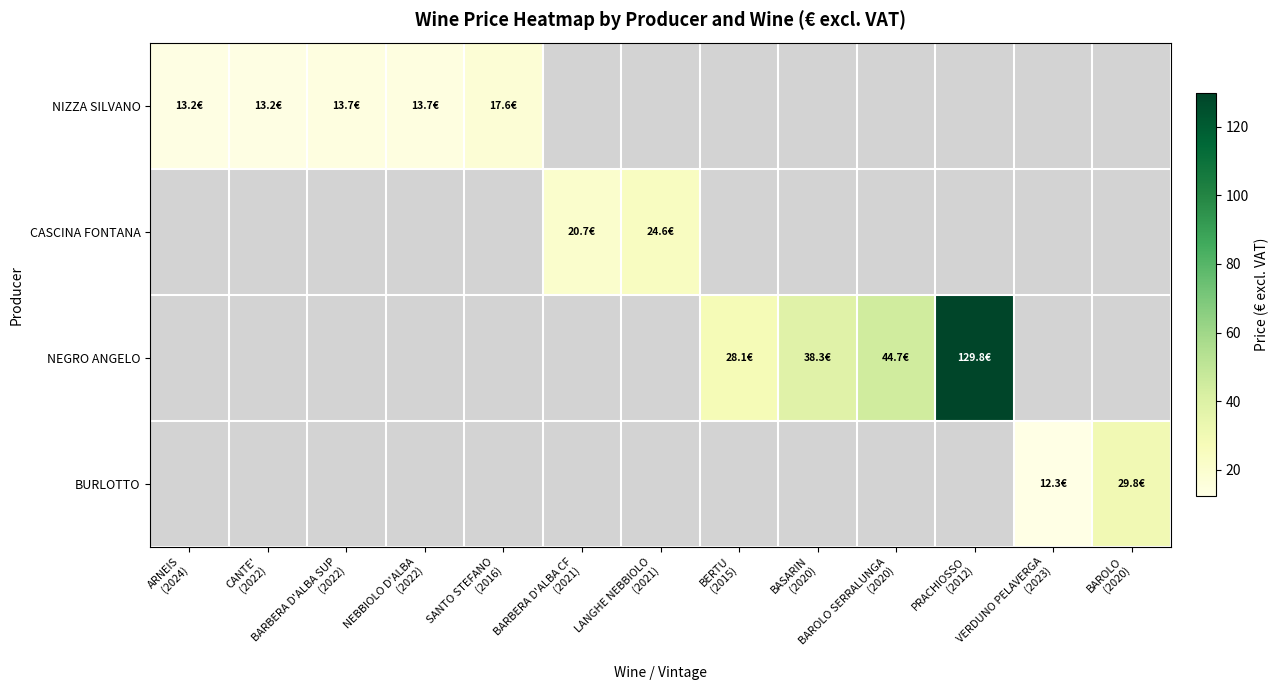

How many values in NEGRO ANGELO are above zero?

4